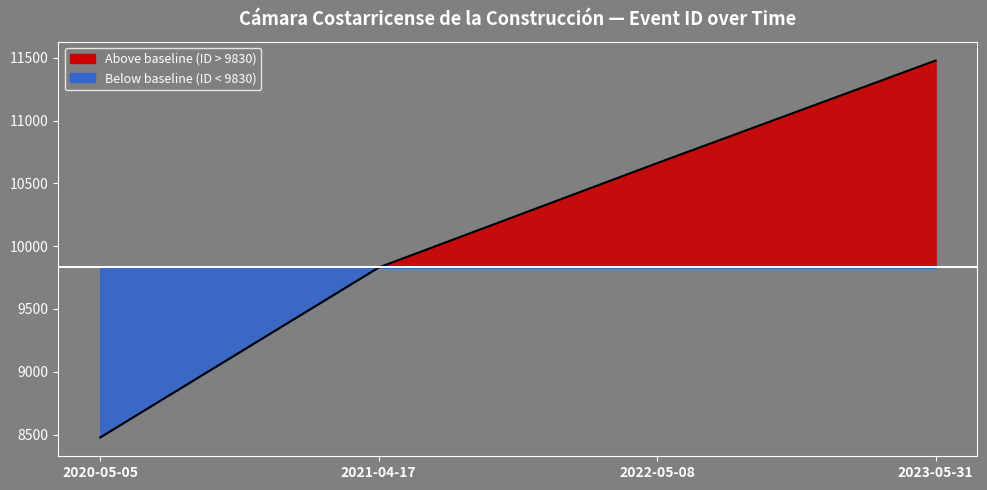

What position from the right is 2022-05-08?

2